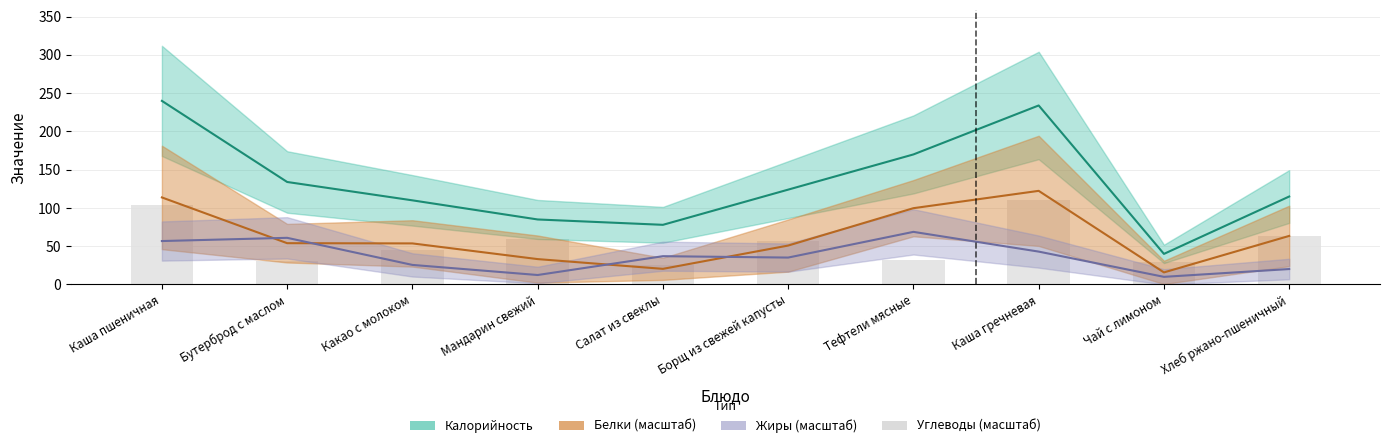

What position from the right is Хлеб ржано-пшеничный?

1